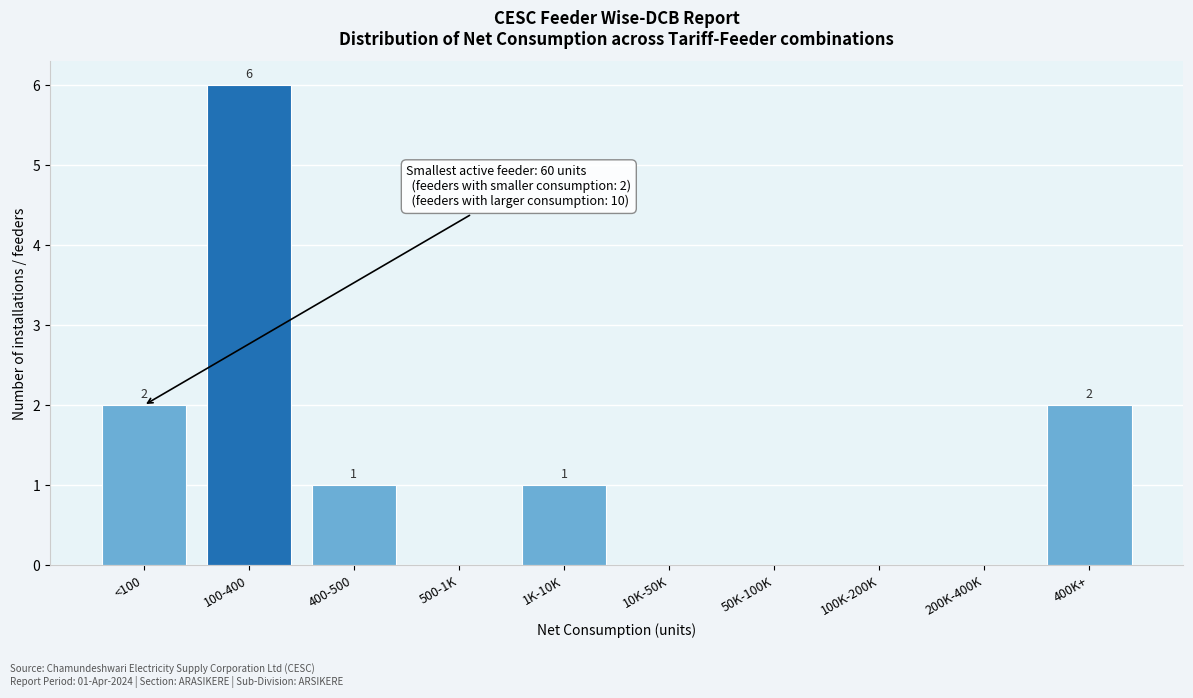

Reading left to right, transcribe all the data shown in this chart.

<100=2	100-400=6	400-500=1	500-1K=0	1K-10K=1	10K-50K=0	50K-100K=0	100K-200K=0	200K-400K=0	400K+=2